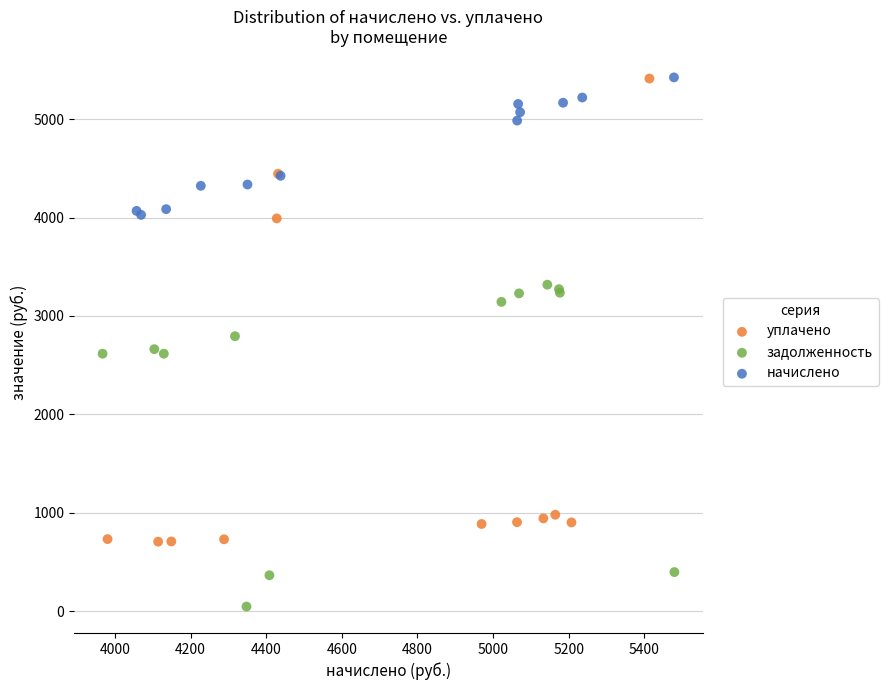

Which series contains the lowest Y value?

задолженность